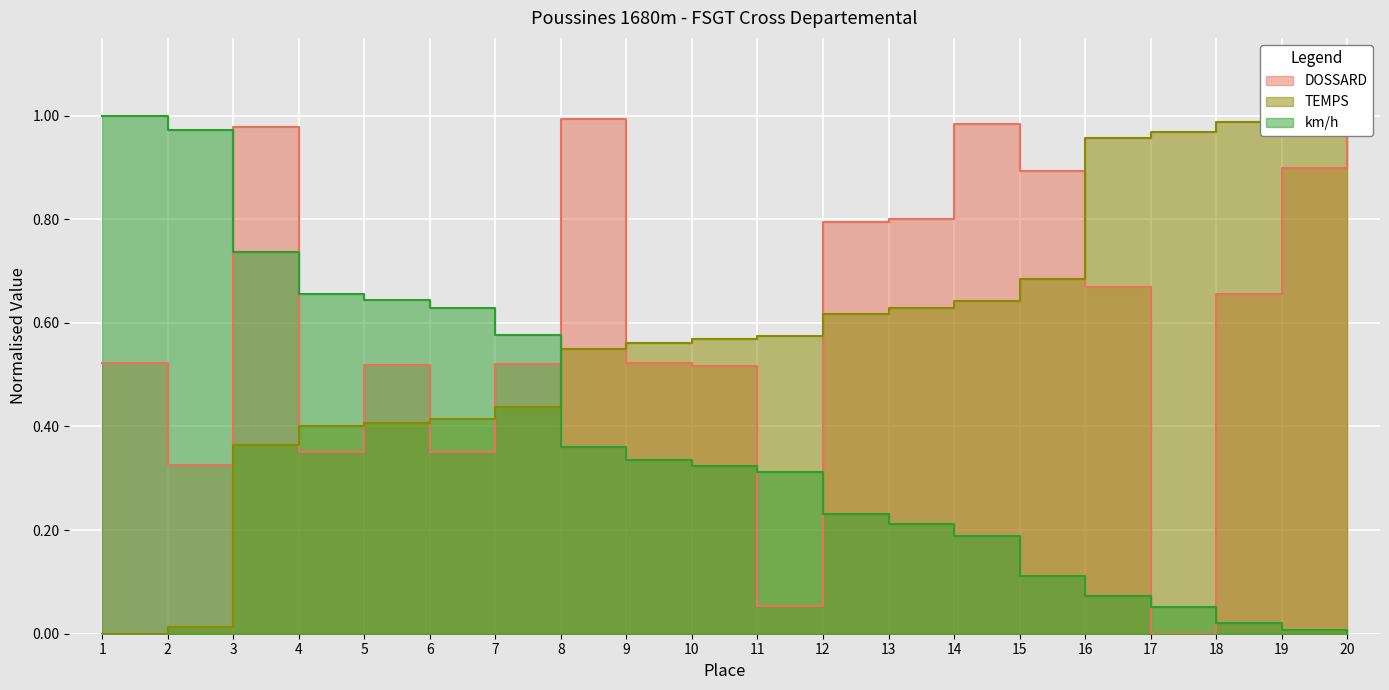

Which series has the largest range (max minus min)?

DOSSARD